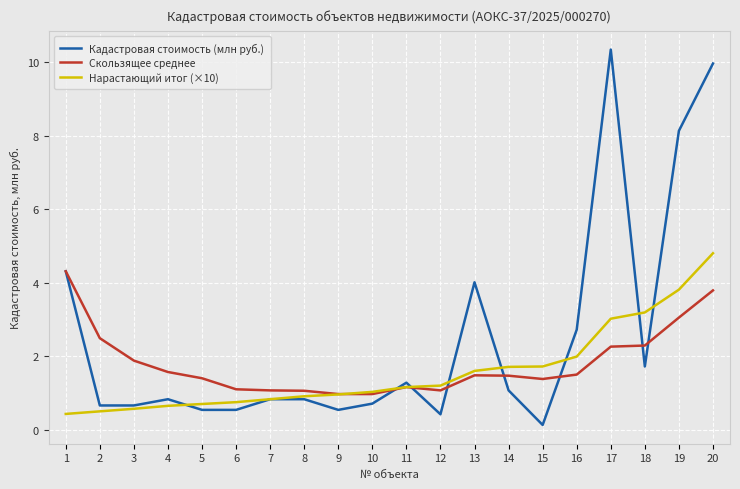

At 19, list the series in order from largest to smallest.

Кадастровая стоимость (млн руб.), Нарастающий итог (×10), Скользящее среднее